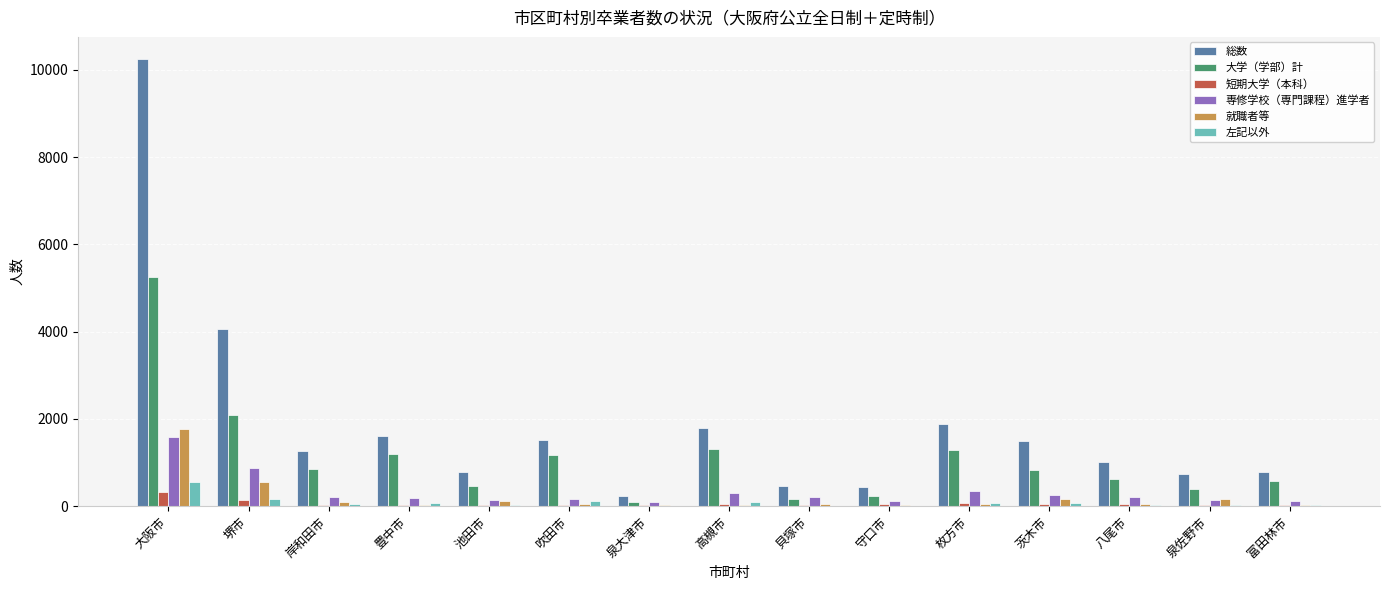

Which category has the highest value in the 専修学校（専門課程）進学者 series?

大阪市